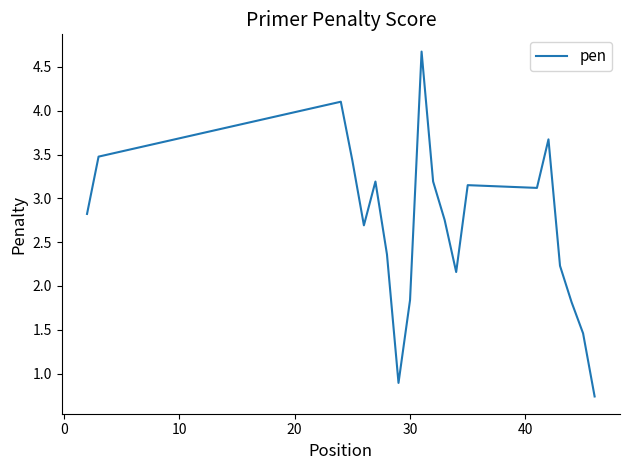

Count the number of data series in this chart.

1